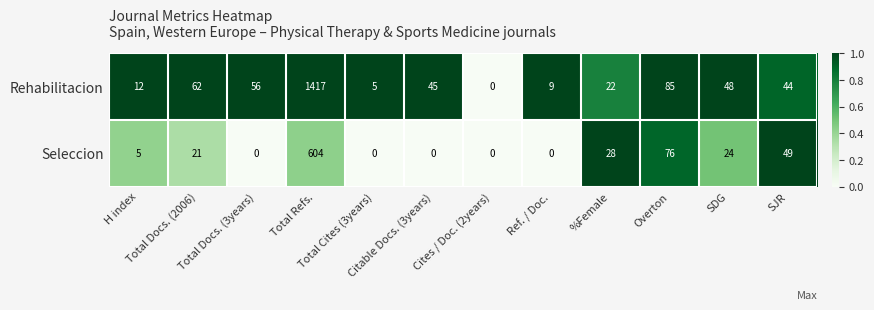

Which series has the largest total across all categories?

Rehabilitacion